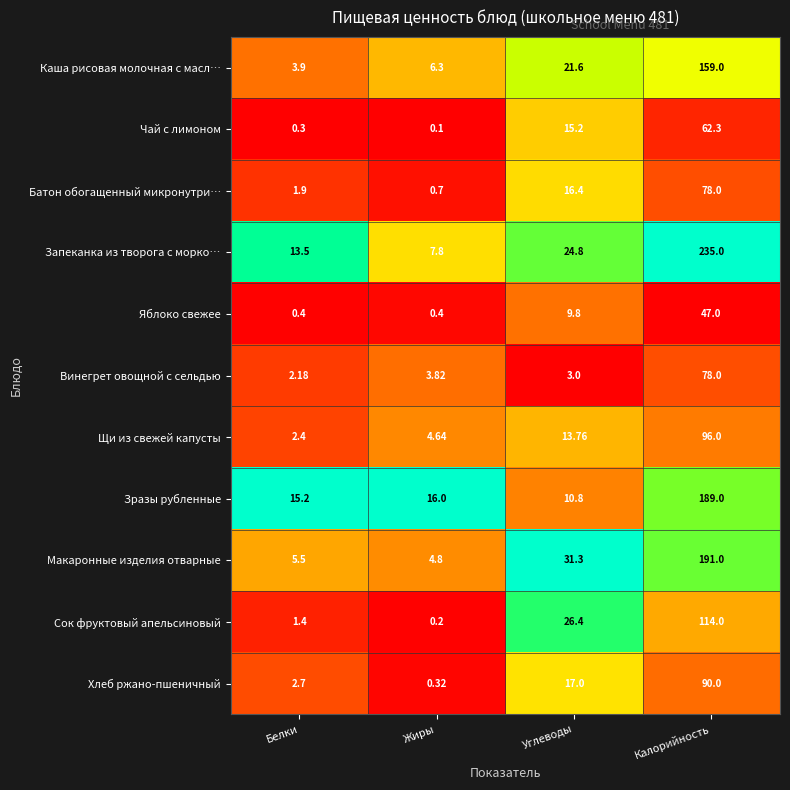

Rank the categories by Батон обогащенный микронутри… value from highest to lowest.

Калорийность, Углеводы, Белки, Жиры